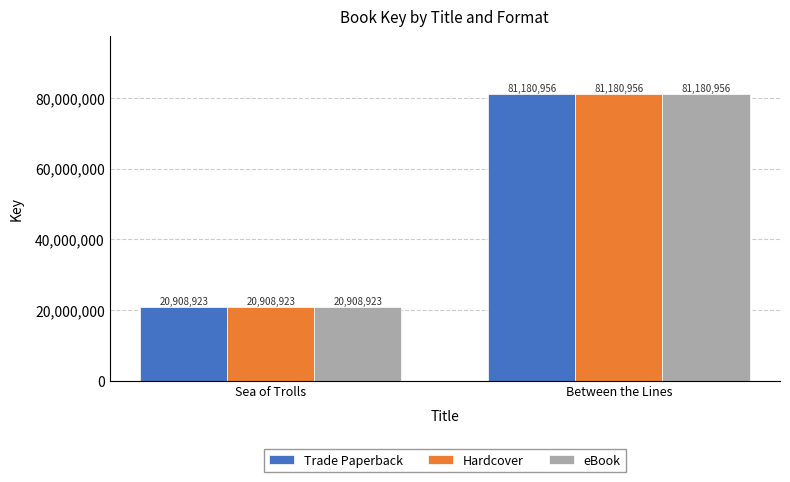

How many bars are there in each group?

3